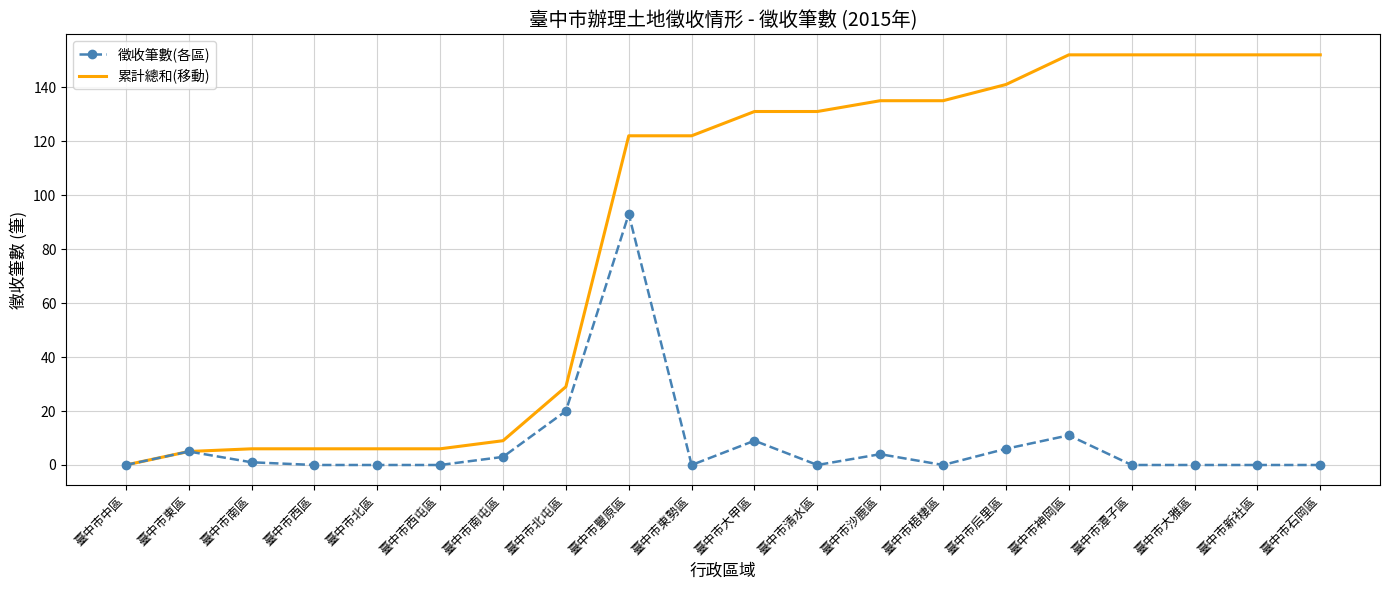

Where is 徵收筆數(各區) nearest to the value 46?

臺中市北屯區